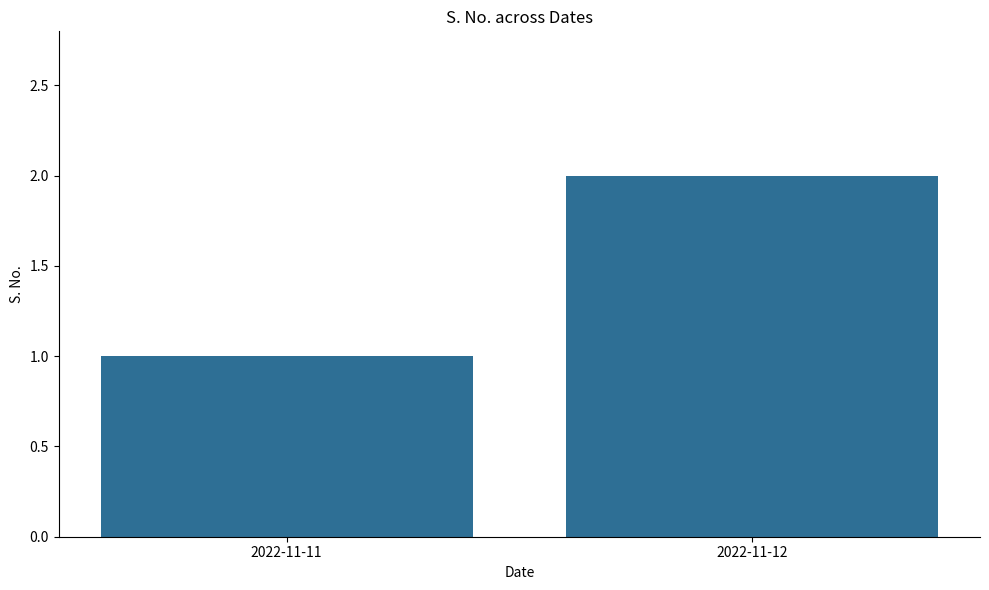

List the labels in order of value, largest first.

2022-11-12, 2022-11-11